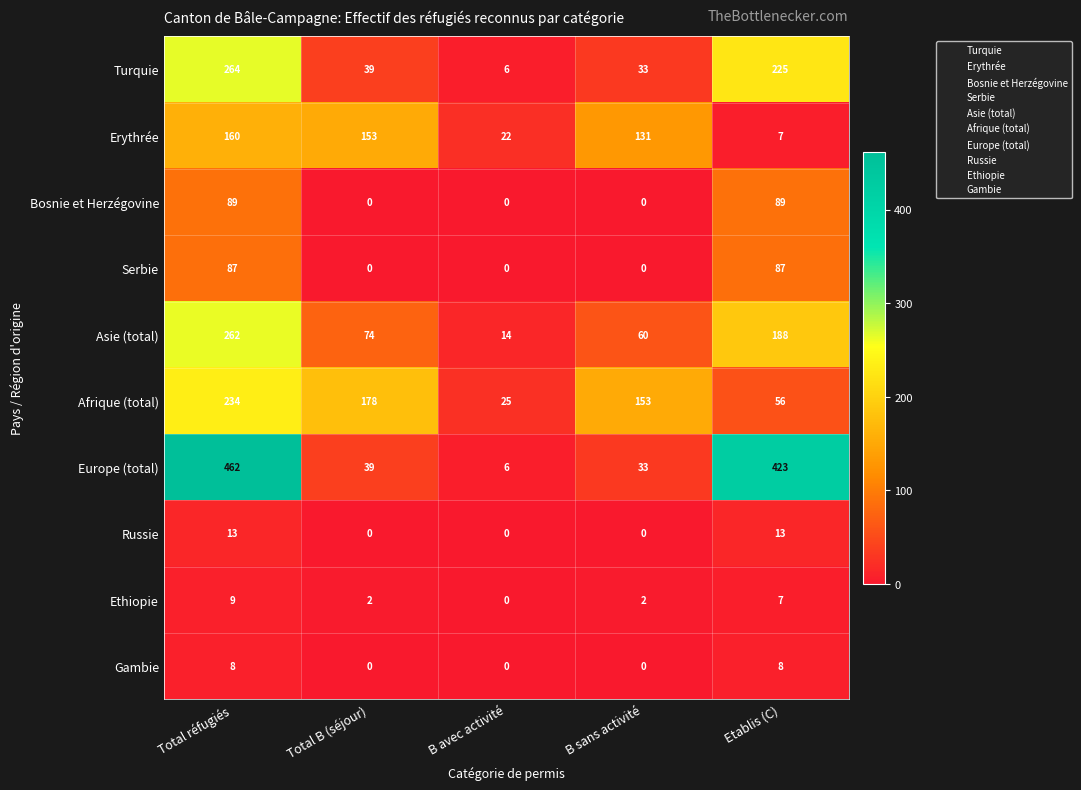

Is it true that Gambie equals 12 at Total réfugiés?

False